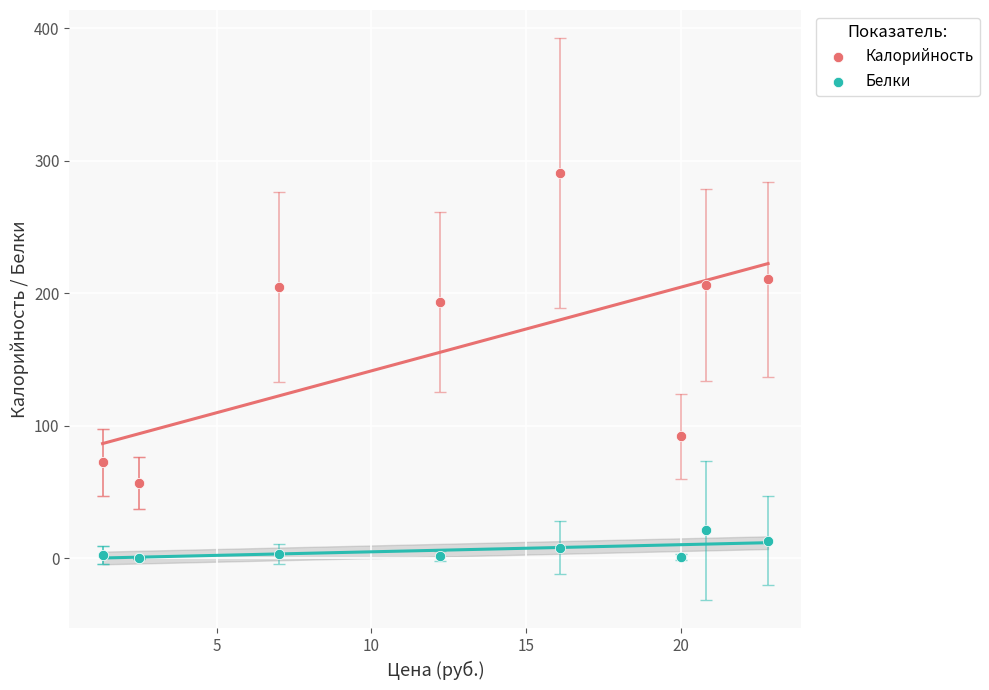

What are all the series names shown in the legend?

Калорийность, Белки